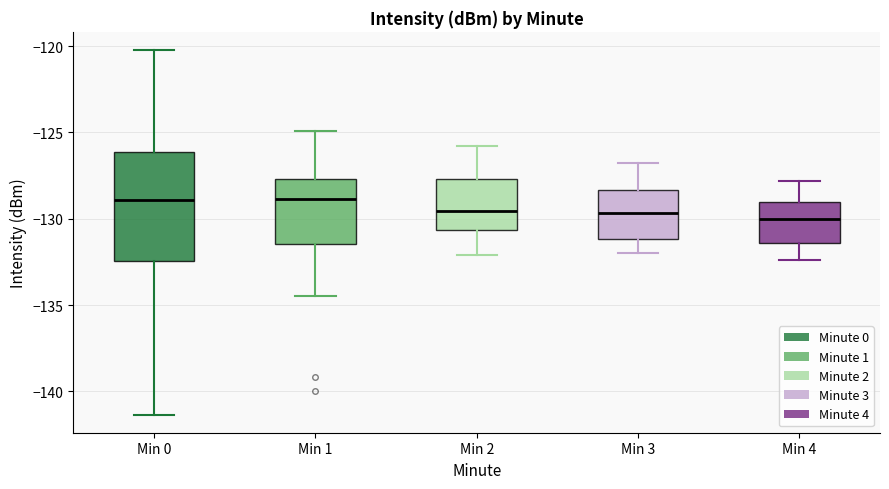

Reading left to right, read every box against the y-axis: the position of its median line, the range the box covers, and the ends of its whiskers. The values are not printed on the chart, so give them approximately, as read against the axis.

Min 0: median -129.0, box -132.5 to -126.0, whiskers -141.5 to -120.0
Min 1: median -129.0, box -131.5 to -127.5, whiskers -134.5 to -125.0
Min 2: median -129.5, box -130.5 to -127.5, whiskers -132.0 to -126.0
Min 3: median -129.5, box -131.0 to -128.5, whiskers -132.0 to -127.0
Min 4: median -130.0, box -131.5 to -129.0, whiskers -132.5 to -128.0